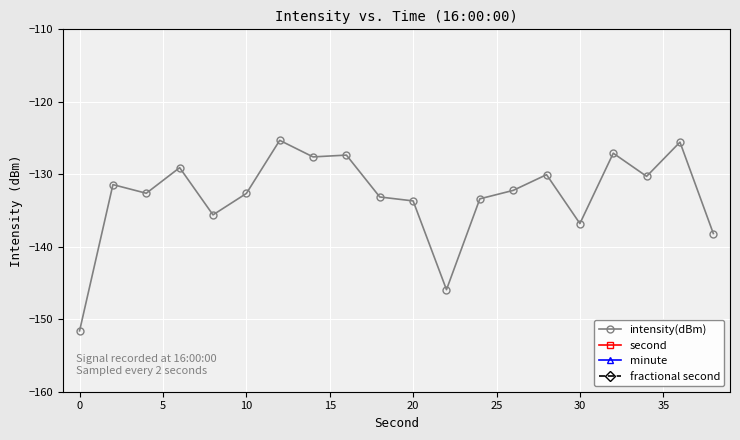

What is the highest value of the intensity(dBm) series?

-125.3